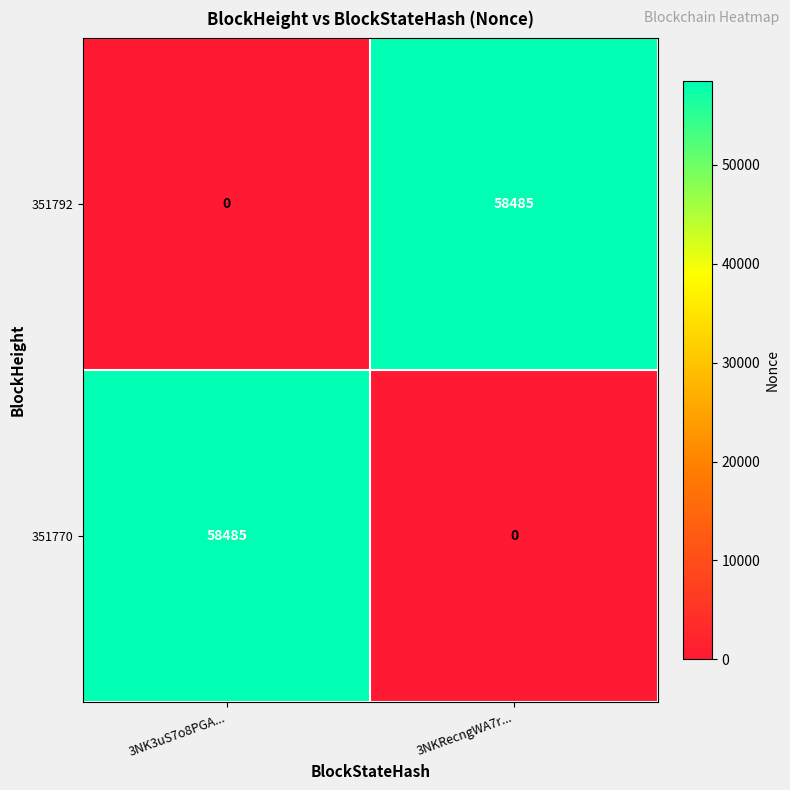

What is the difference between the maximum and minimum values in the 351770 series?

58485